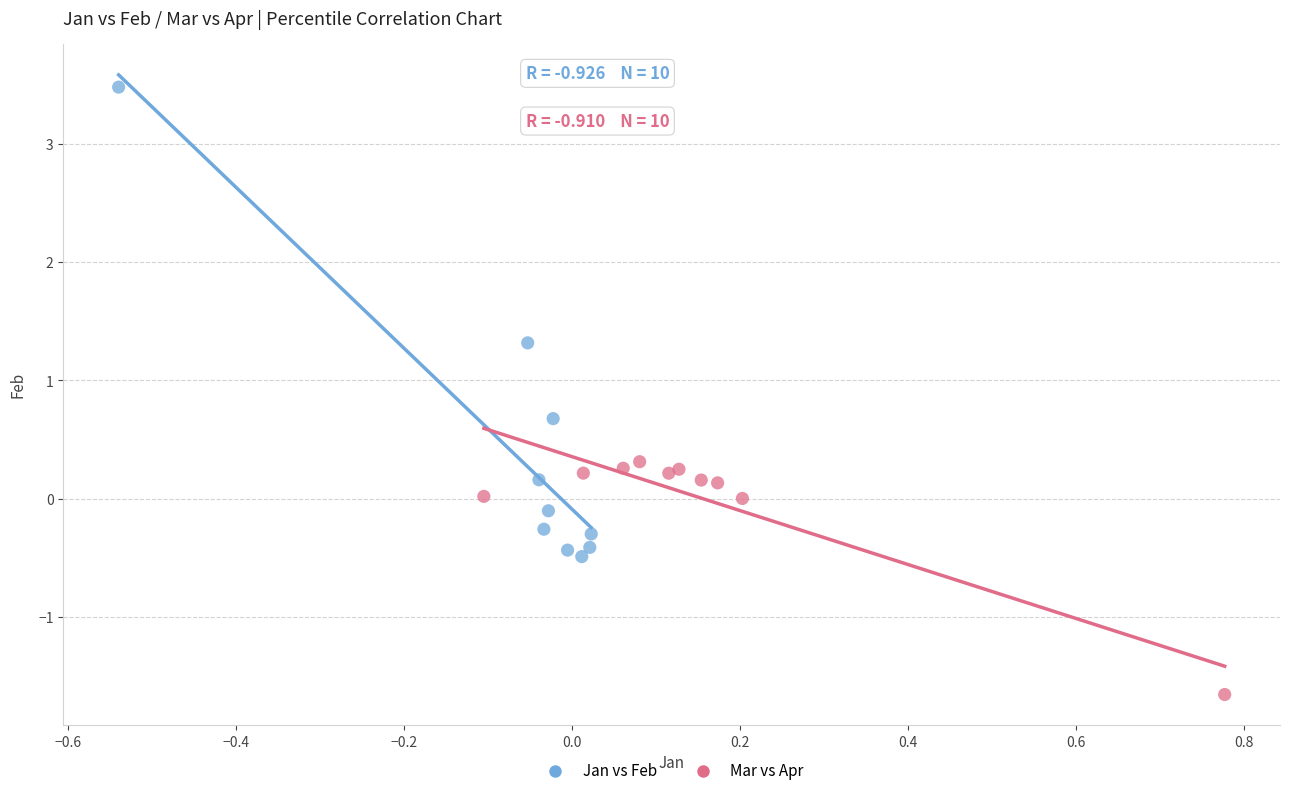

Which series reaches the minimum Y coordinate?

Mar vs Apr